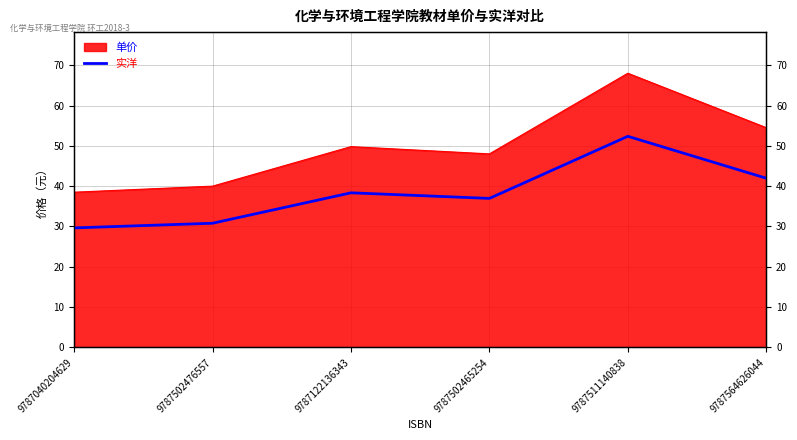

True or false: the data has more than 2 interior local peaks.

False